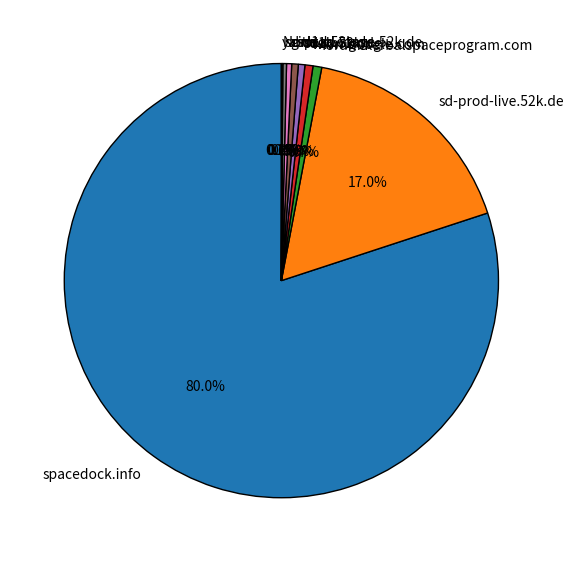

What is the largest slice in the pie chart?

spacedock.info